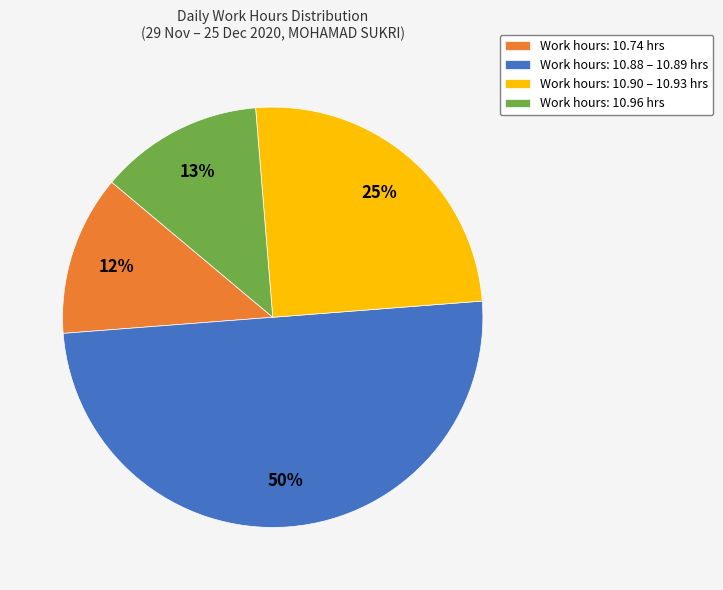

How many segments does this pie chart have?

4